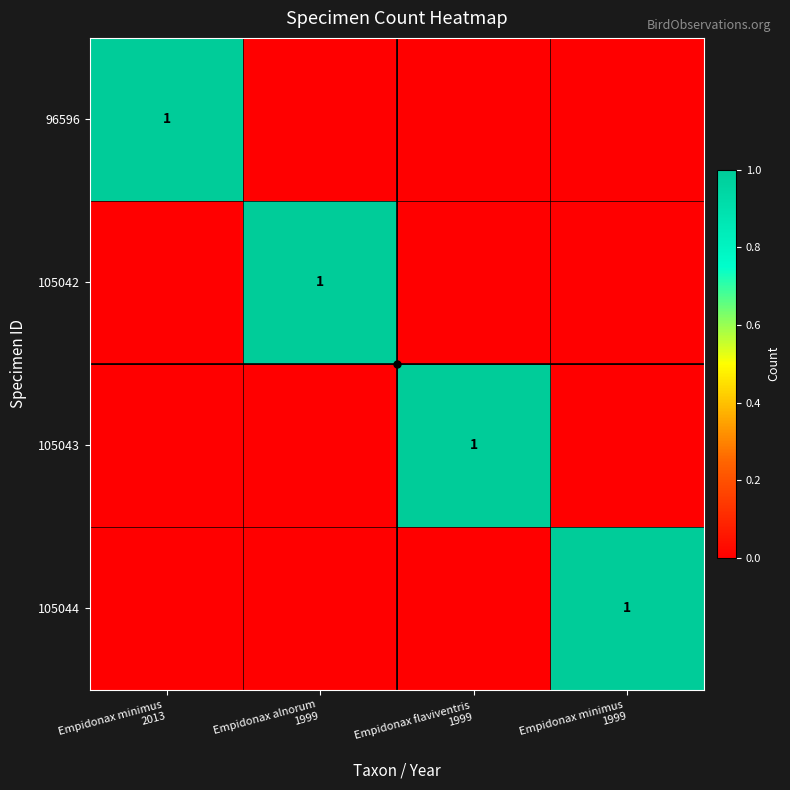

At which label does 105042 reach its peak?

Empidonax alnorum 1999